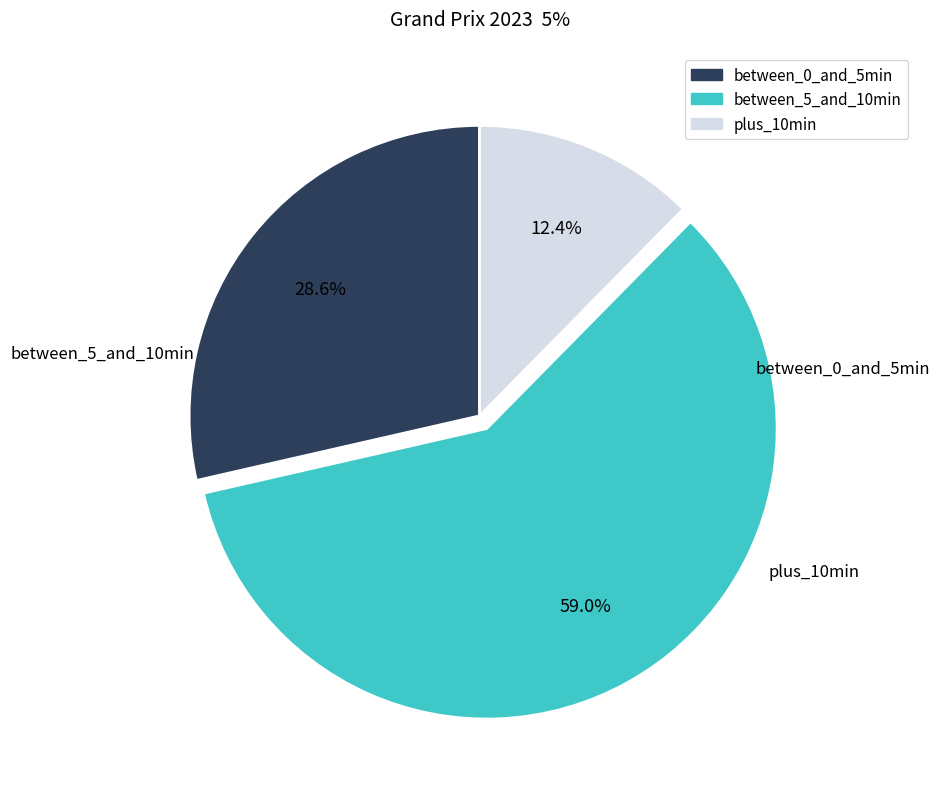

Is there a majority slice in this chart?

Yes